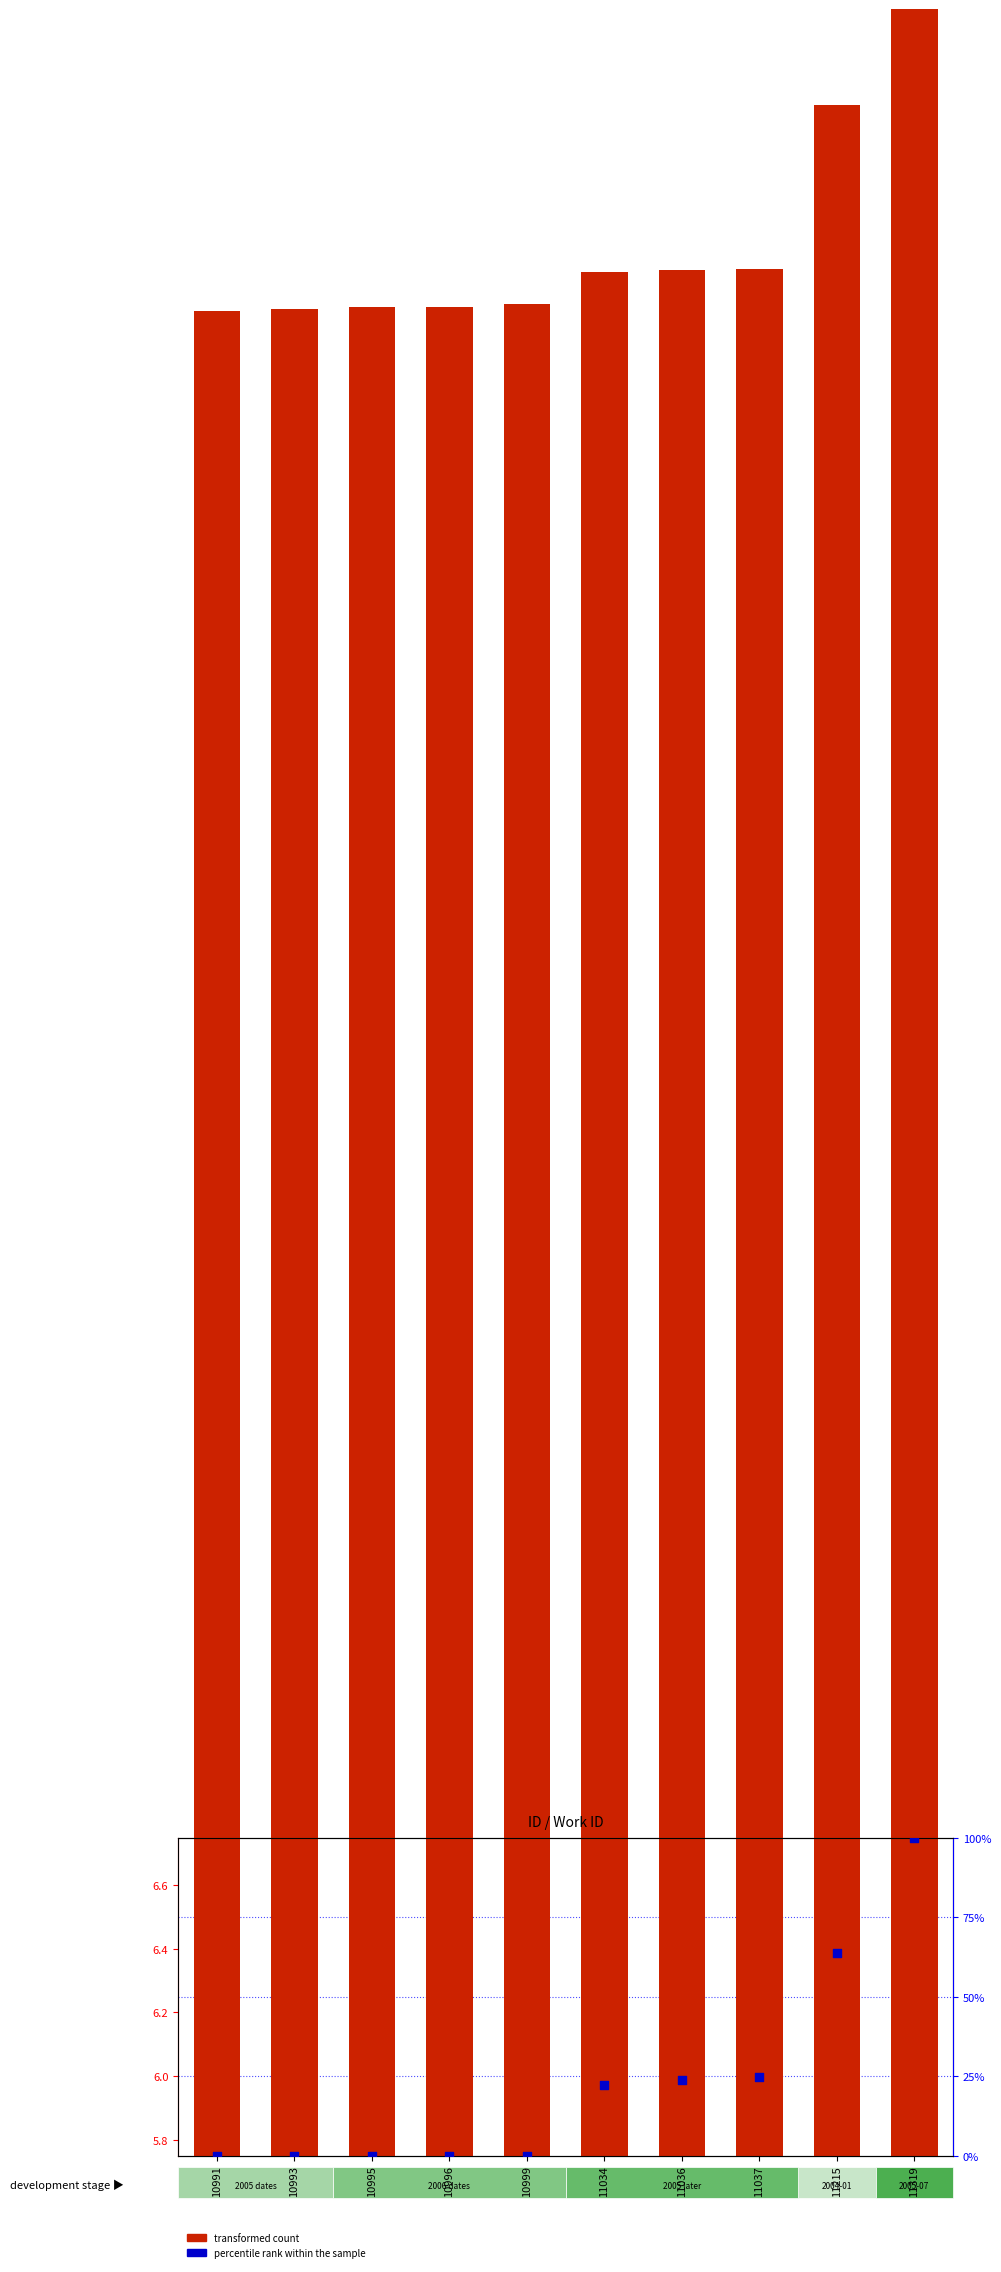

What are all the series names shown in the legend?

transformed count, percentile rank within the sample